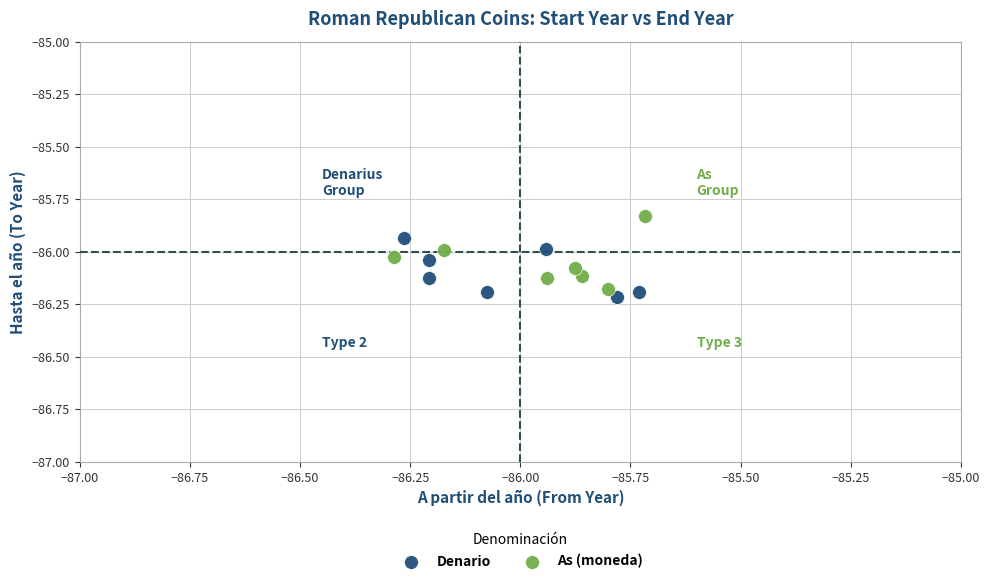

Which series reaches the maximum Y coordinate?

As (moneda)